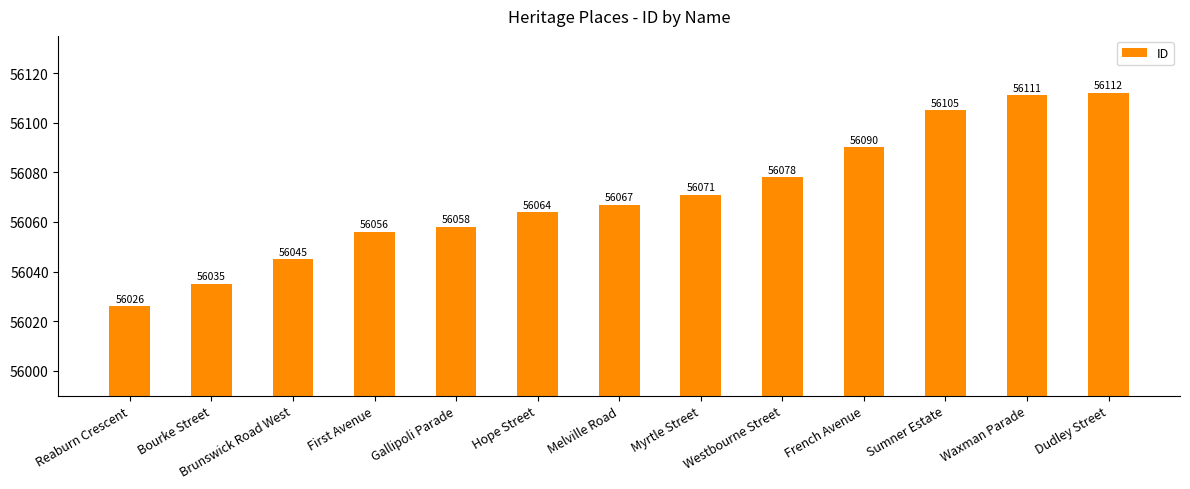

Are the bars grouped side by side (vs. stacked)?

No